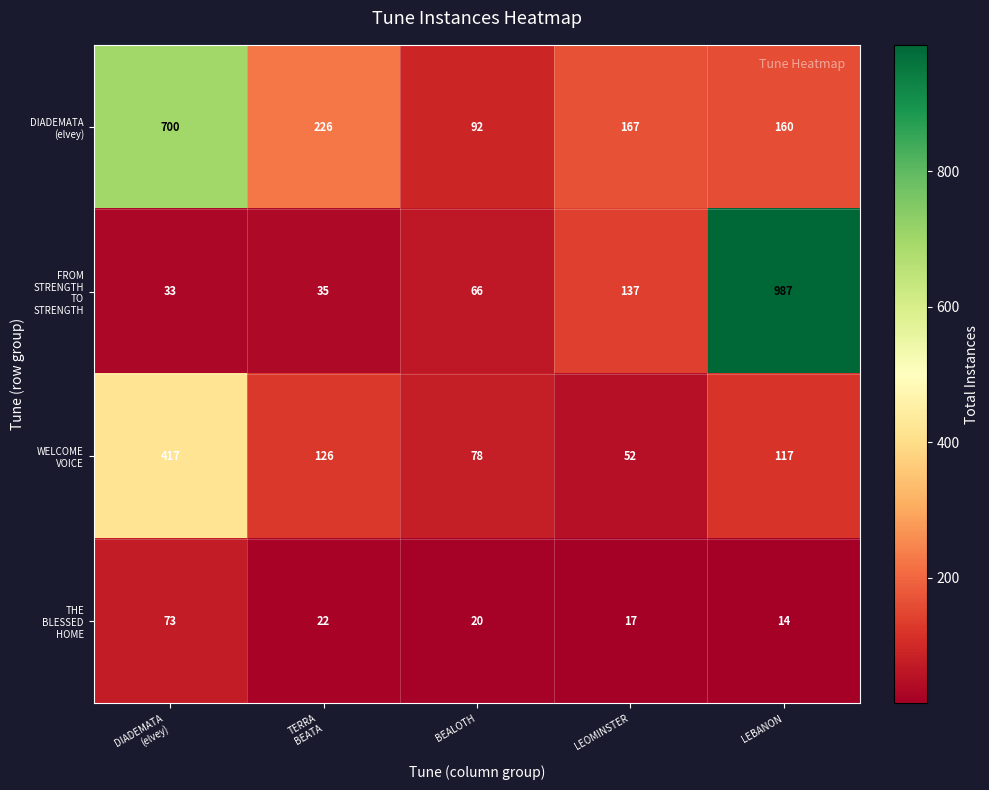

What is the difference between the highest and lowest values at LEBANON?

973